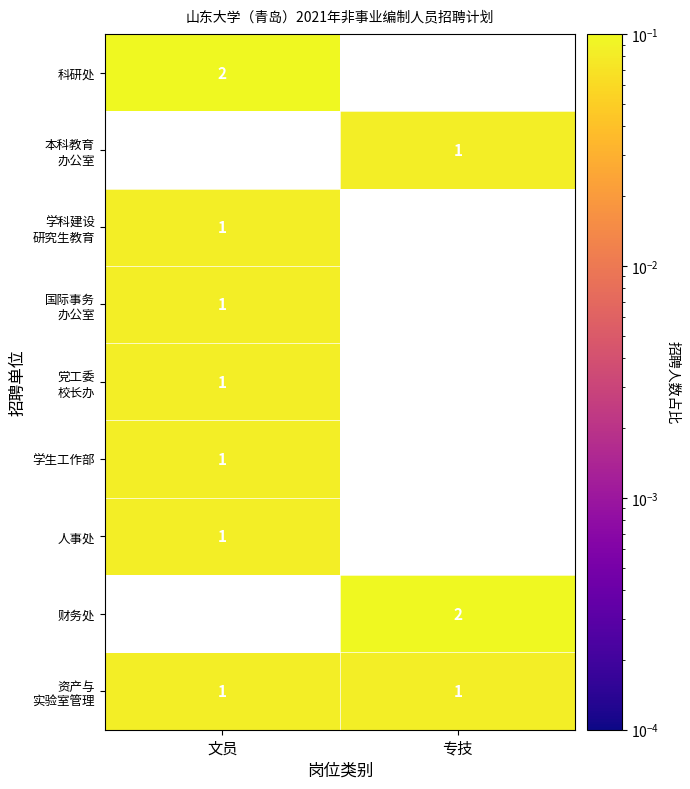

Is the value of 科研处 at 文员 greater than the value of 财务处 at 专技?

No